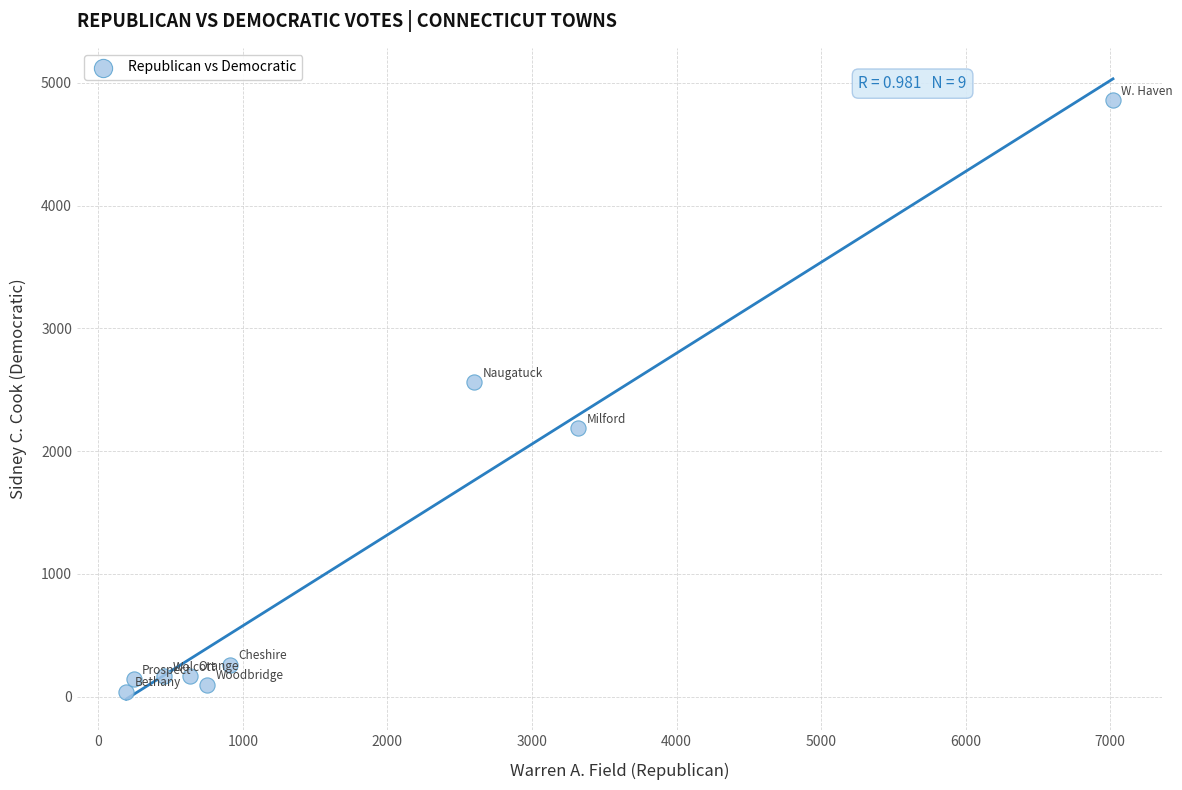

What is the range of Y values (max minus min)?

4821